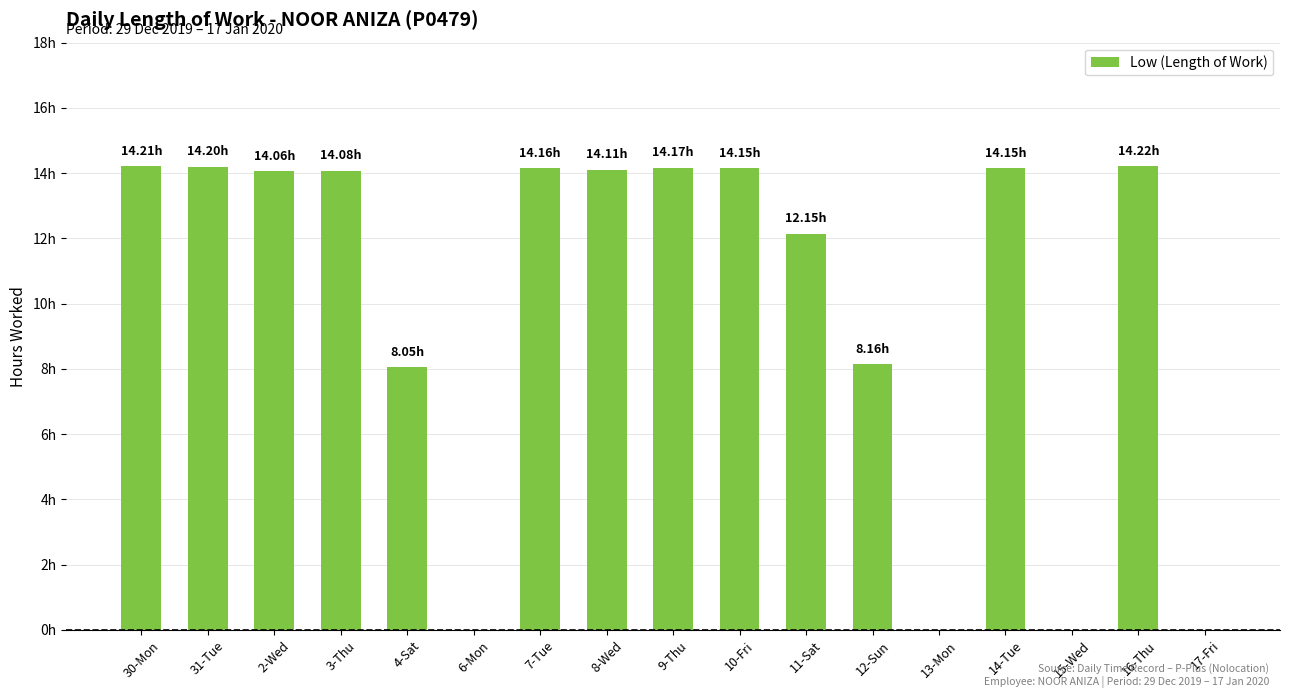

Are the bars horizontal?

No